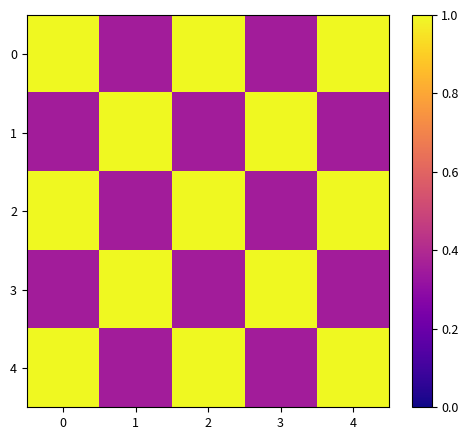

List the series in order of their peak value, highest first.

0, 1, 2, 3, 4